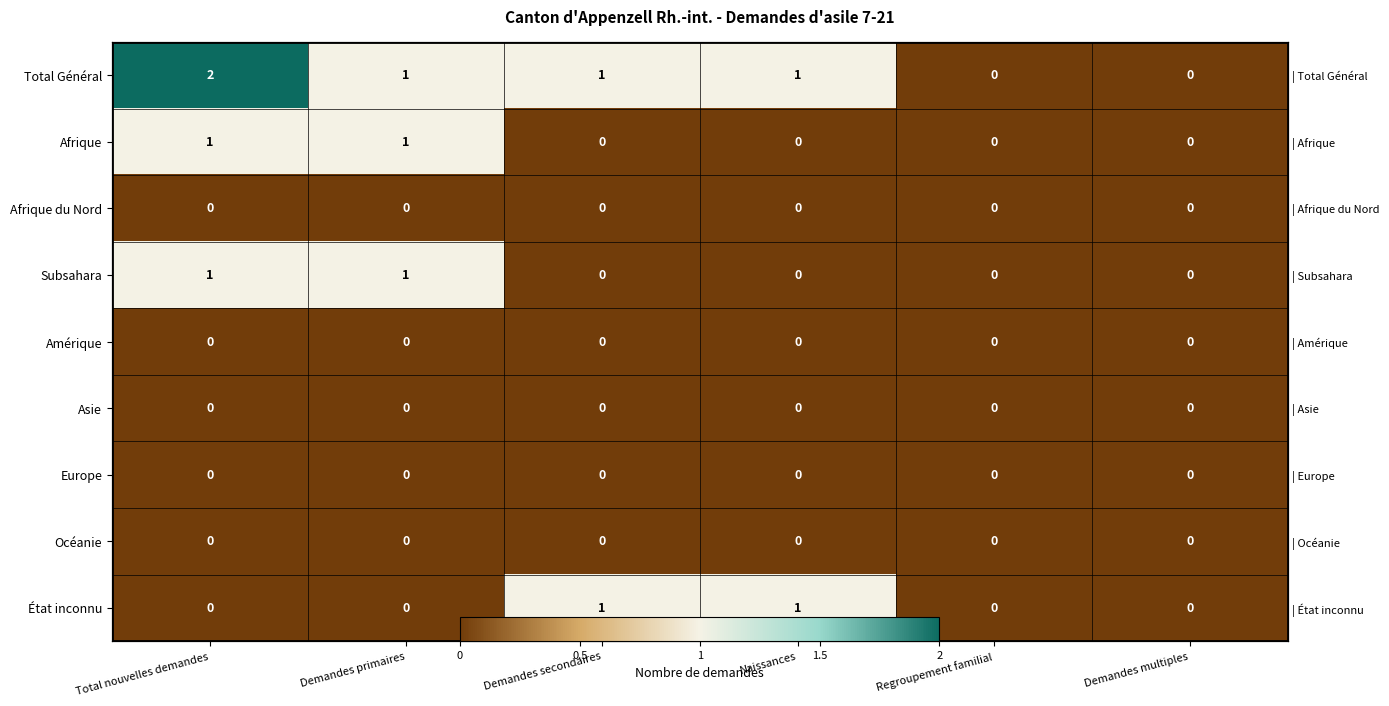

Is it true that Océanie equals 0 at Demandes primaires?

True